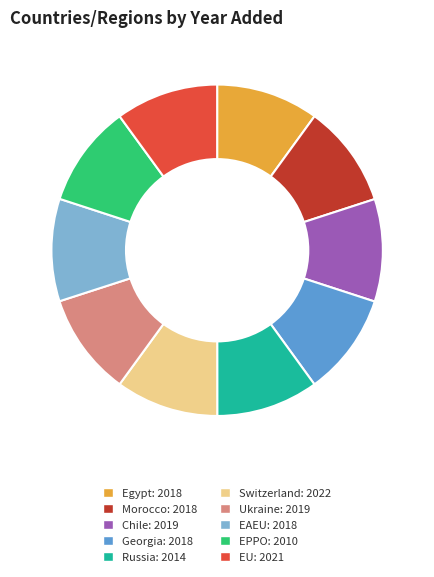

What is the ratio of the value at EAEU: 2018 to the value at Morocco: 2018?

1.0